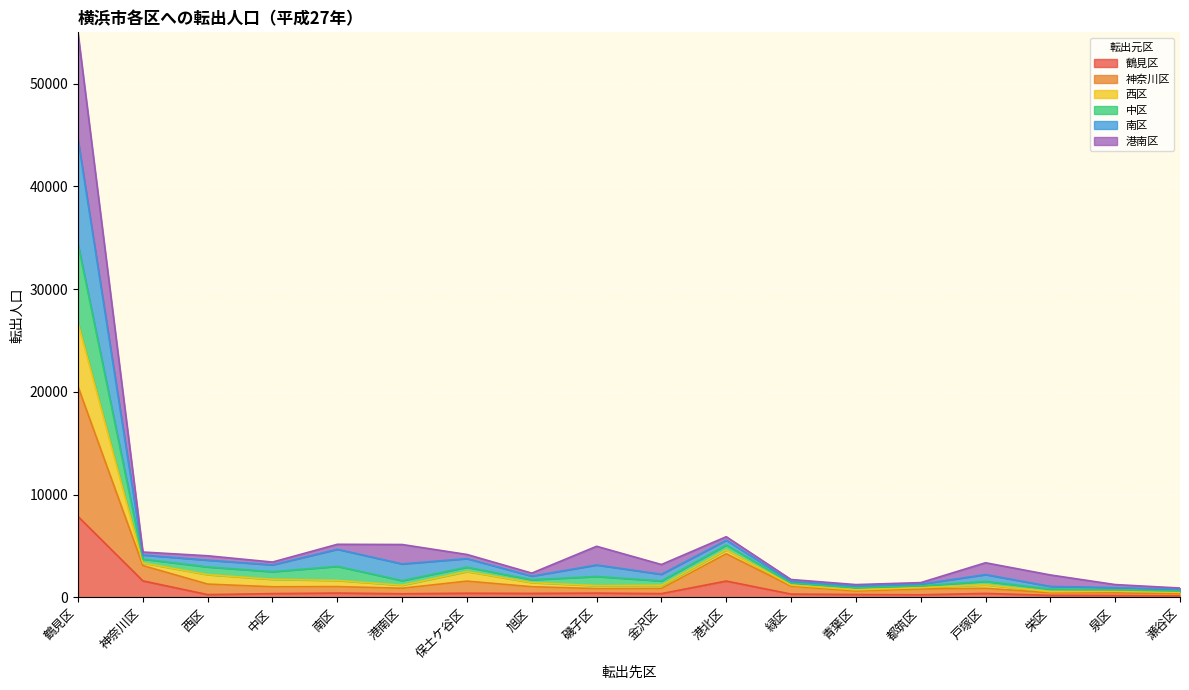

At which label does 鶴見区 reach its peak?

鶴見区